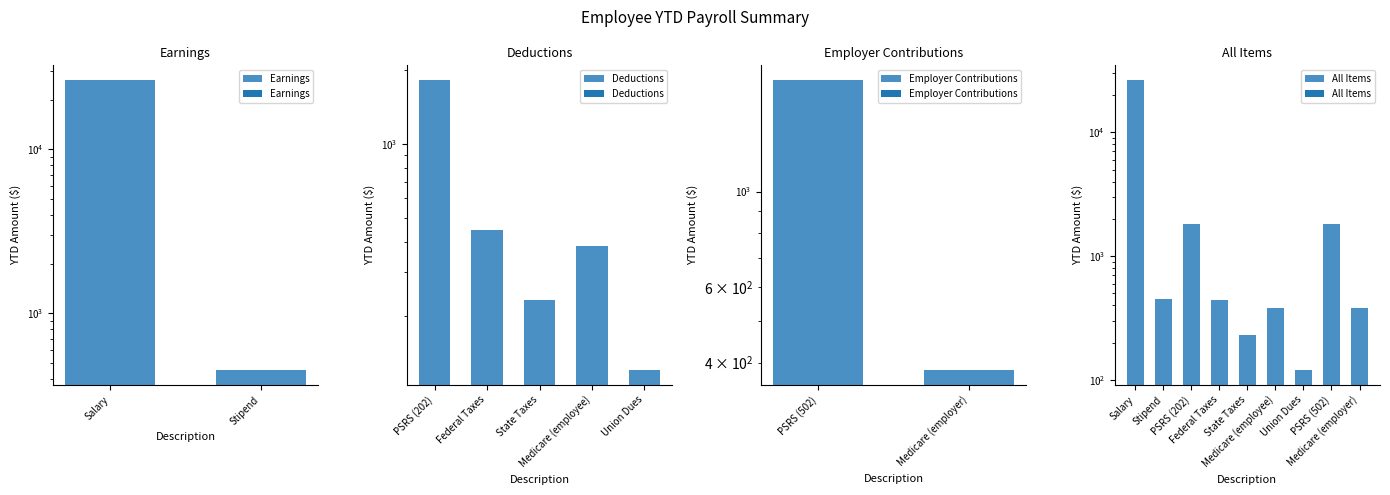

How many distinct data groups are displayed?

1